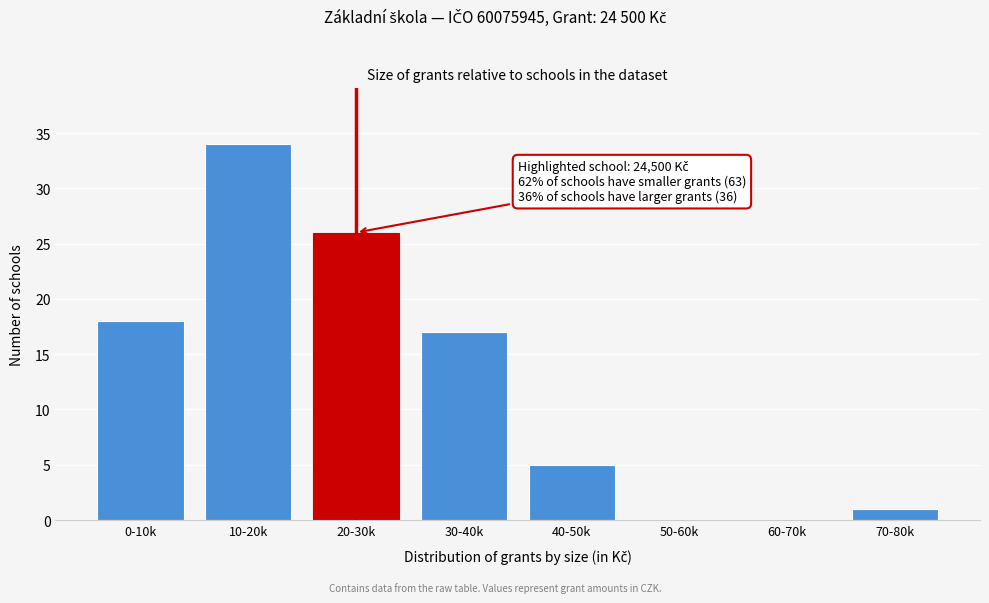

Reading left to right, list all the values displayed in this chart.

0-10k=18	10-20k=34	20-30k=26	30-40k=17	40-50k=5	50-60k=0	60-70k=0	70-80k=1